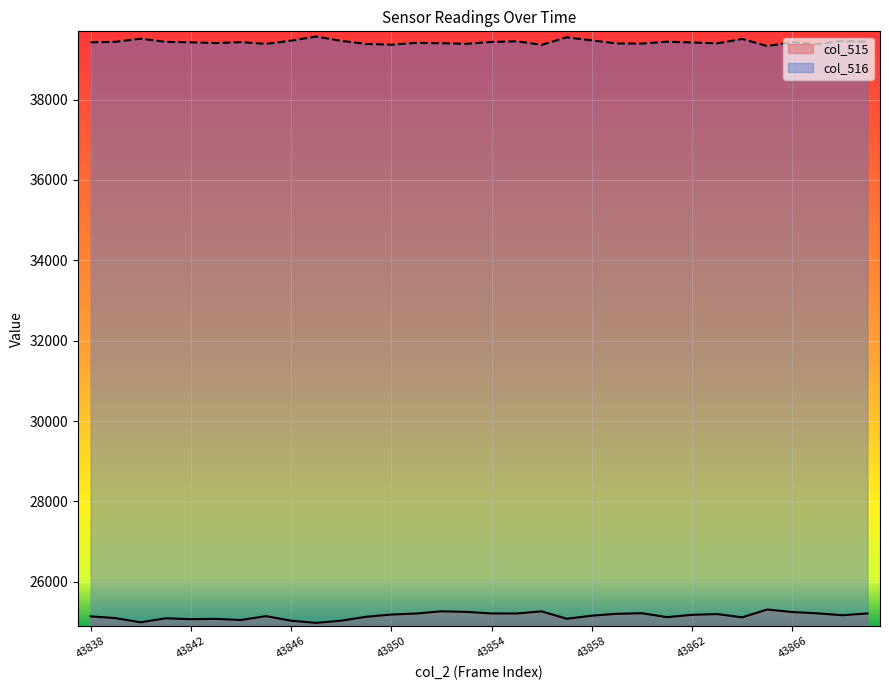

In col_516, how many points are lower than both neighbors (excluding endpoints)?

9